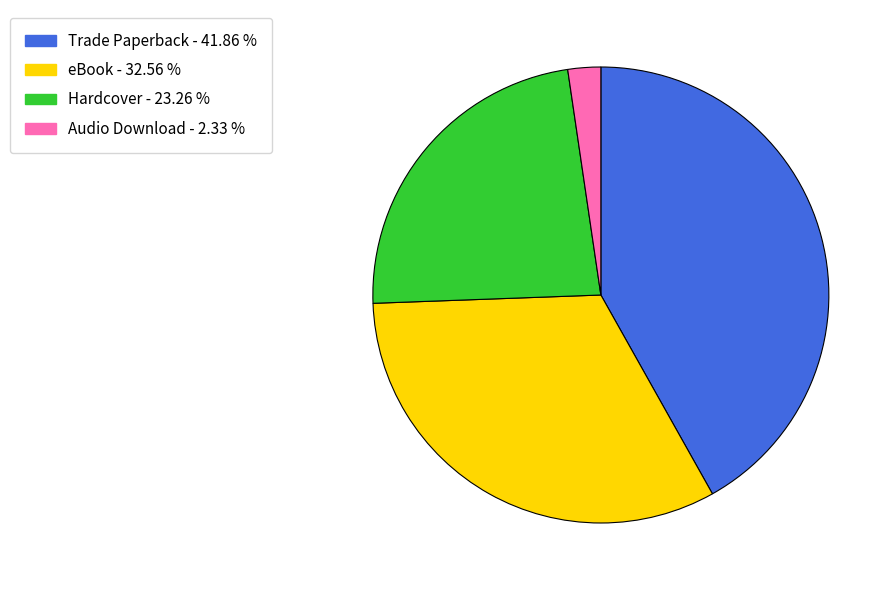

Does Audio Download represent more than half of the total?

No